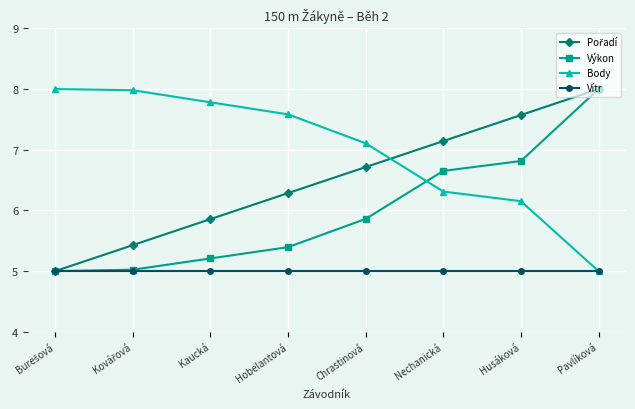

True or false: Výkon has more than 1 points higher than both neighbors.

False